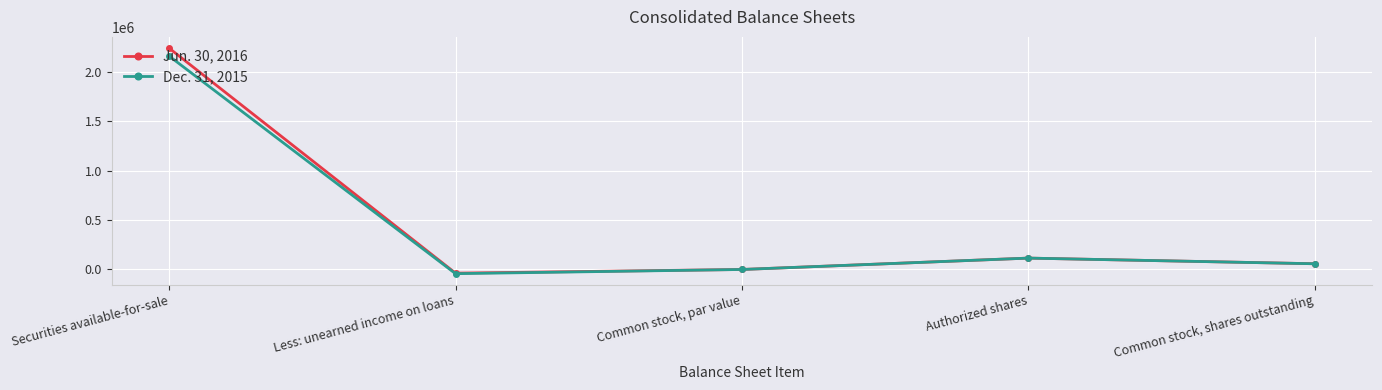

How many series are shown in this chart?

2